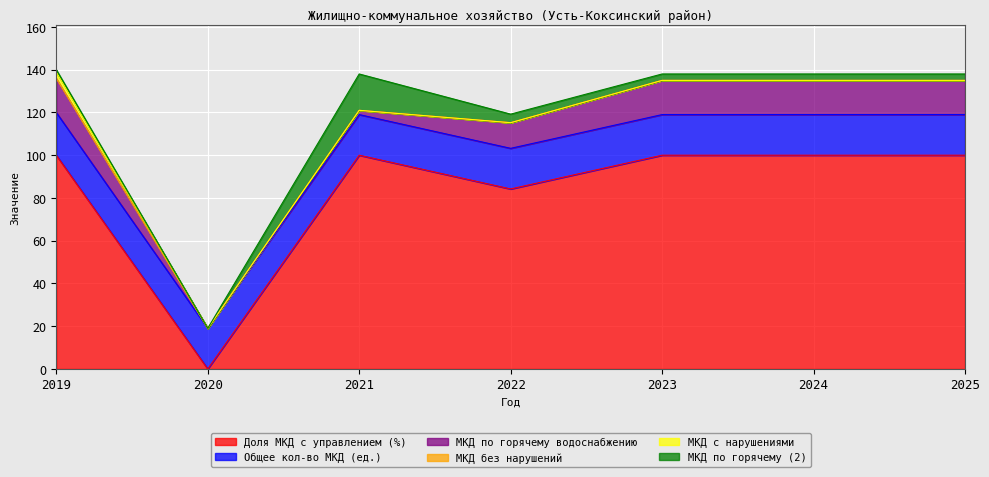

List the series in order of their peak value, lowest first.

МКД без нарушений, МКД с нарушениями, МКД по горячему водоснабжению, МКД по горячему (2), Общее кол-во МКД (ед.), Доля МКД с управлением (%)